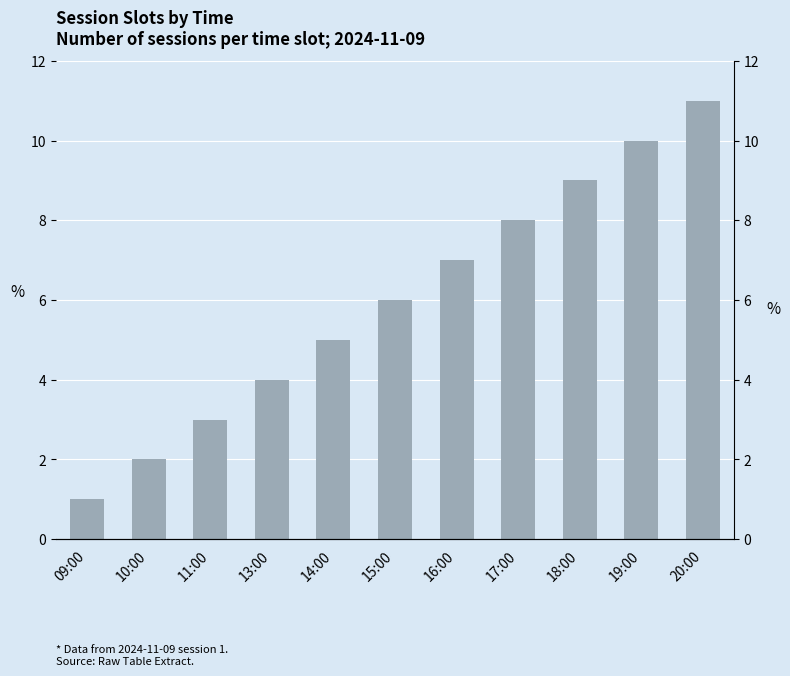

List the labels in order of value, largest first.

20:00, 19:00, 18:00, 17:00, 16:00, 15:00, 14:00, 13:00, 11:00, 10:00, 09:00